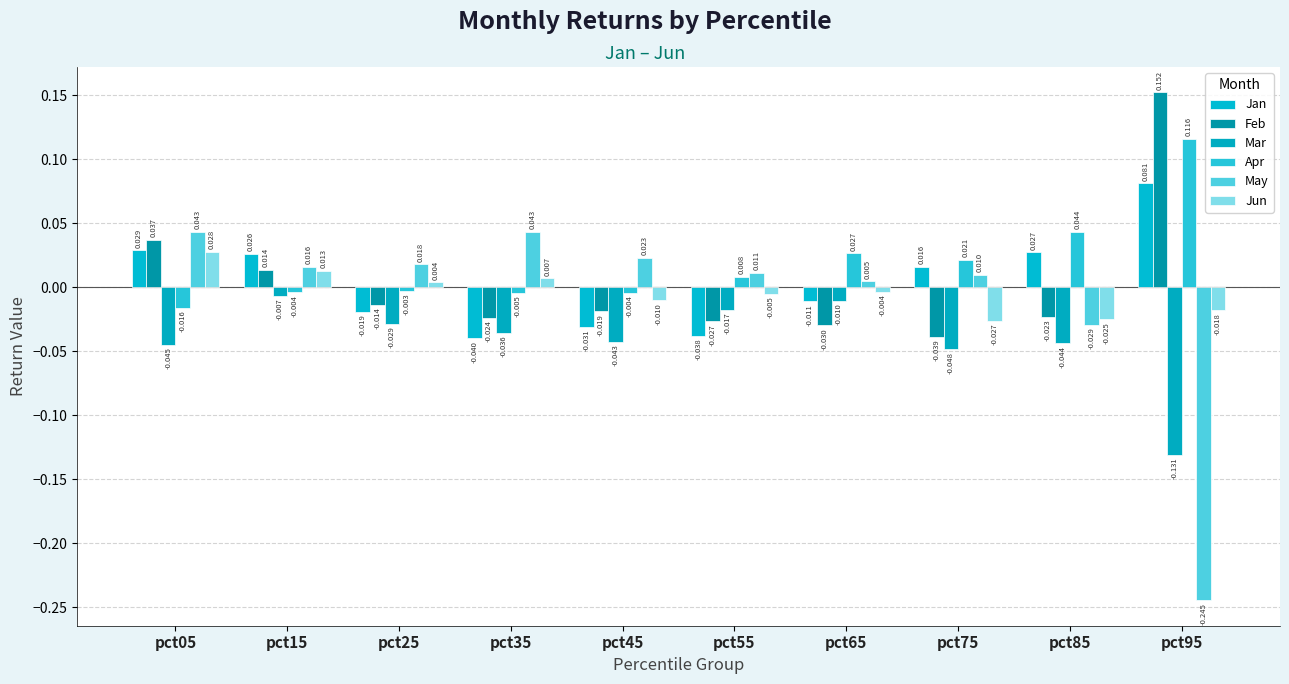

At which label does Feb first exceed 0?

pct05